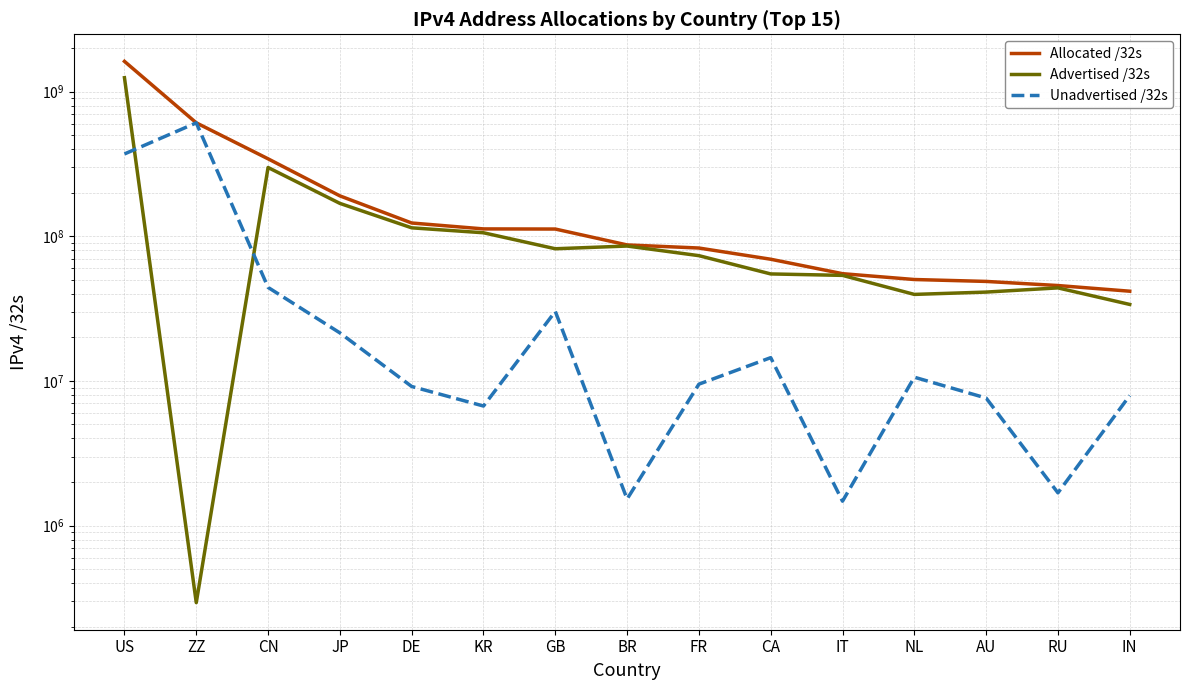

What are all the series names shown in the legend?

Allocated /32s, Advertised /32s, Unadvertised /32s